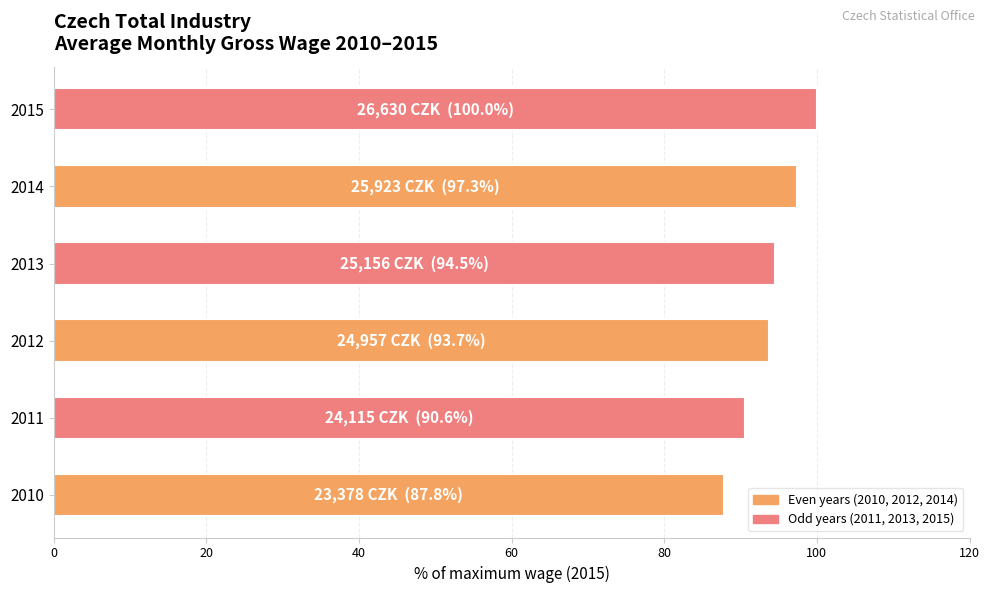

At which category does the chart reach its peak across all series?

2015